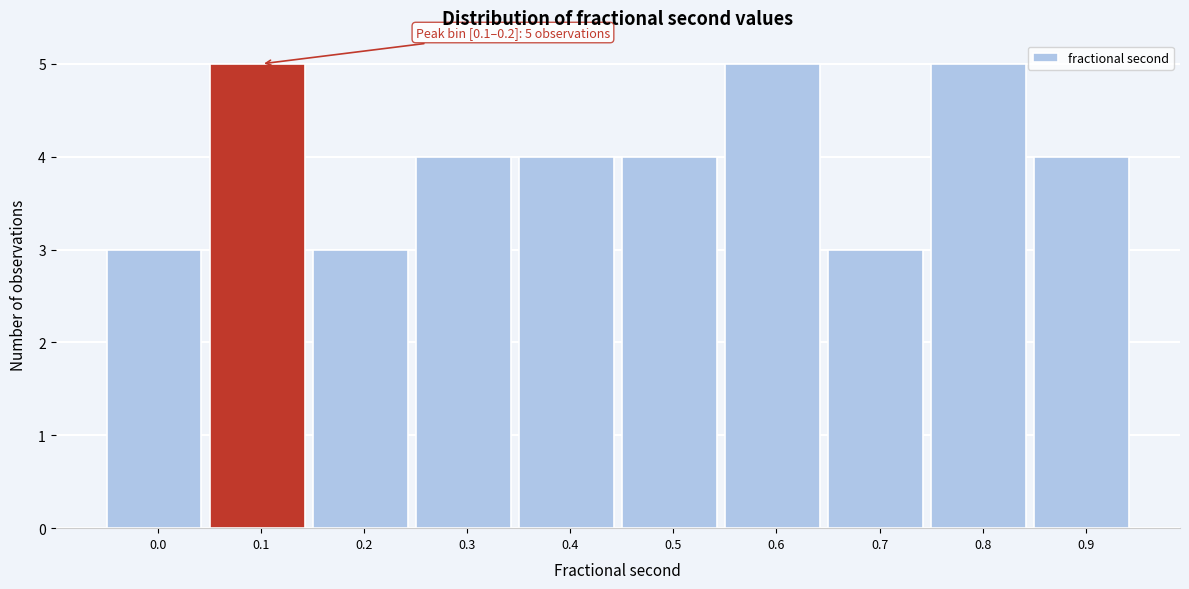

Reading left to right, list all the values displayed in this chart.

0.0=3	0.1=5	0.2=3	0.3=4	0.4=4	0.5=4	0.6=5	0.7=3	0.8=5	0.9=4